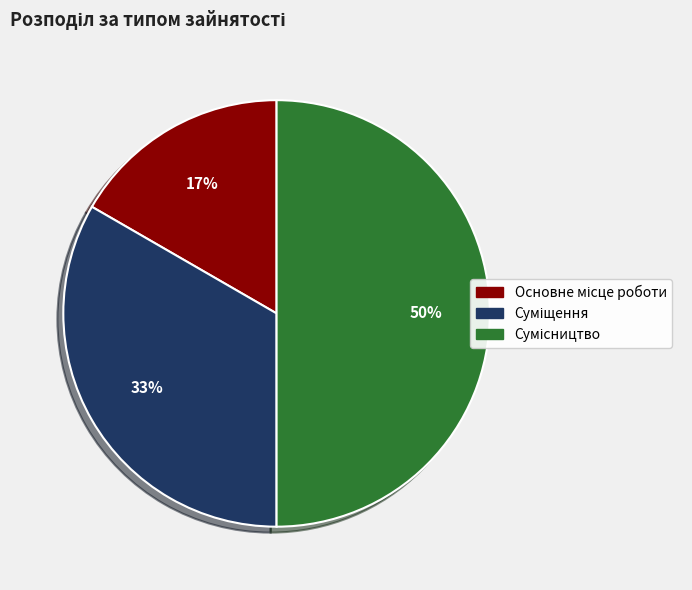

To the nearest percent, what is the average slice percentage?

33%